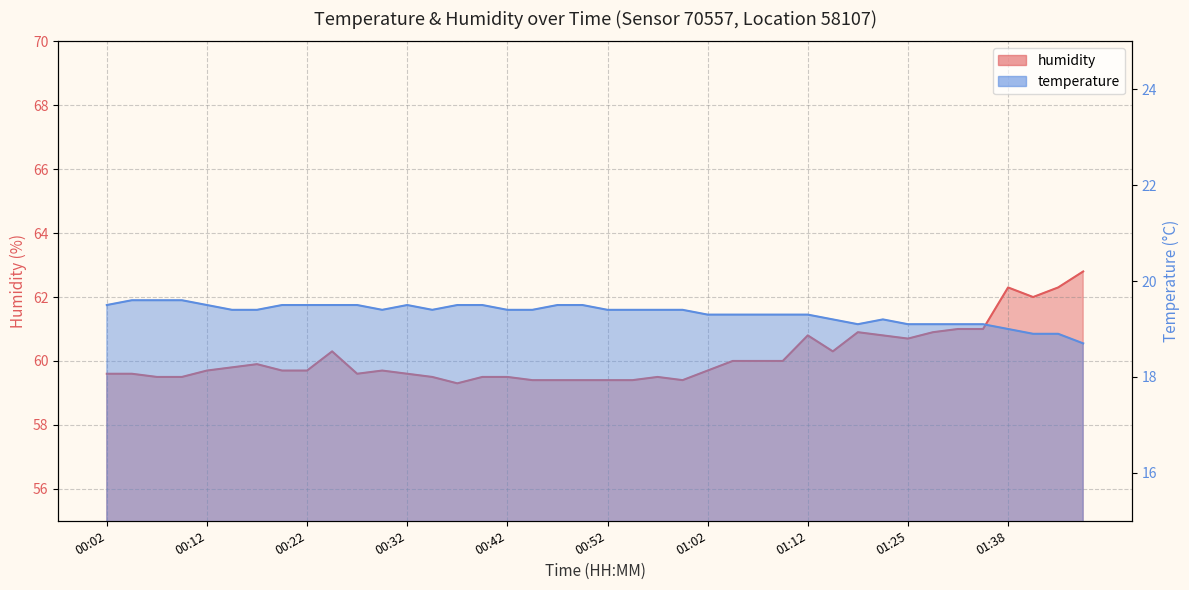

What is the difference between the maximum and minimum values in the humidity series?

3.5